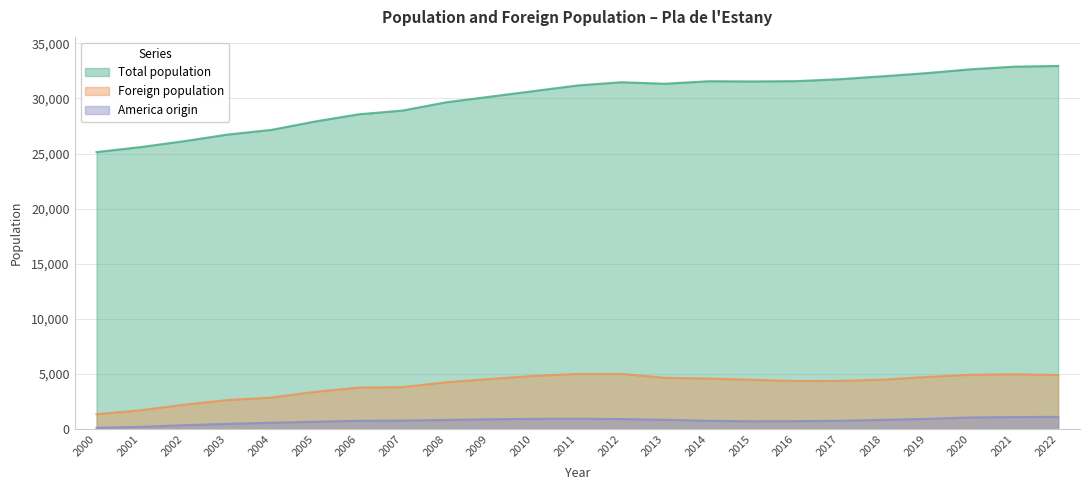

What is the value of the Total population point at the 1st from the left?

25130